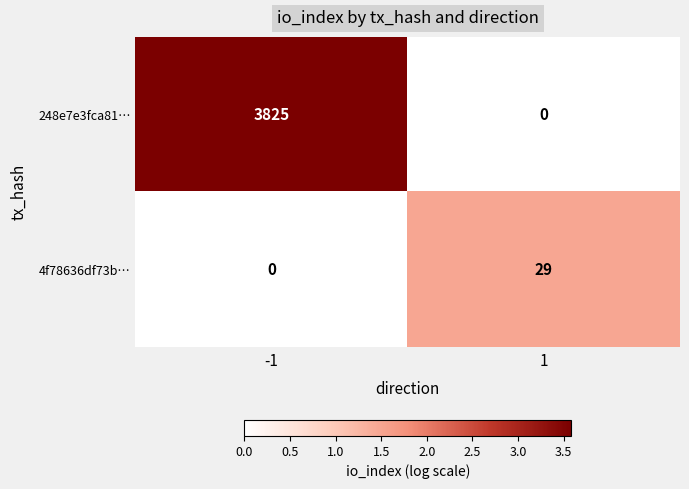

How many data points does each series have?

2